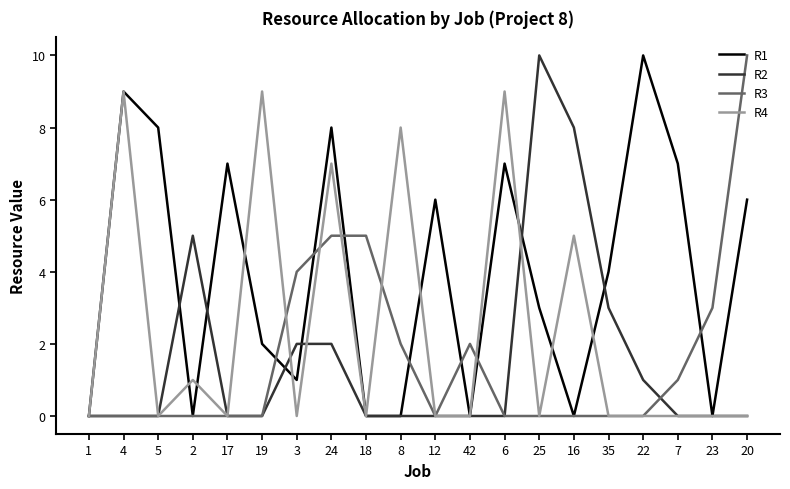

Which series changed the most between 5 and 23?

R1